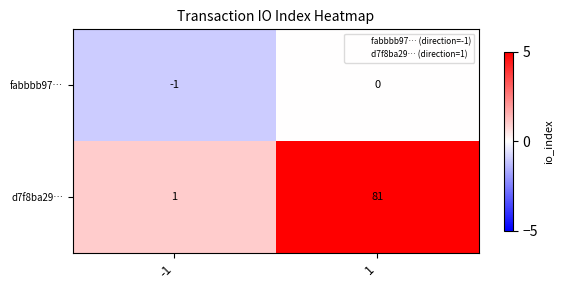

Which series has the largest range (max minus min)?

d7f8ba29…